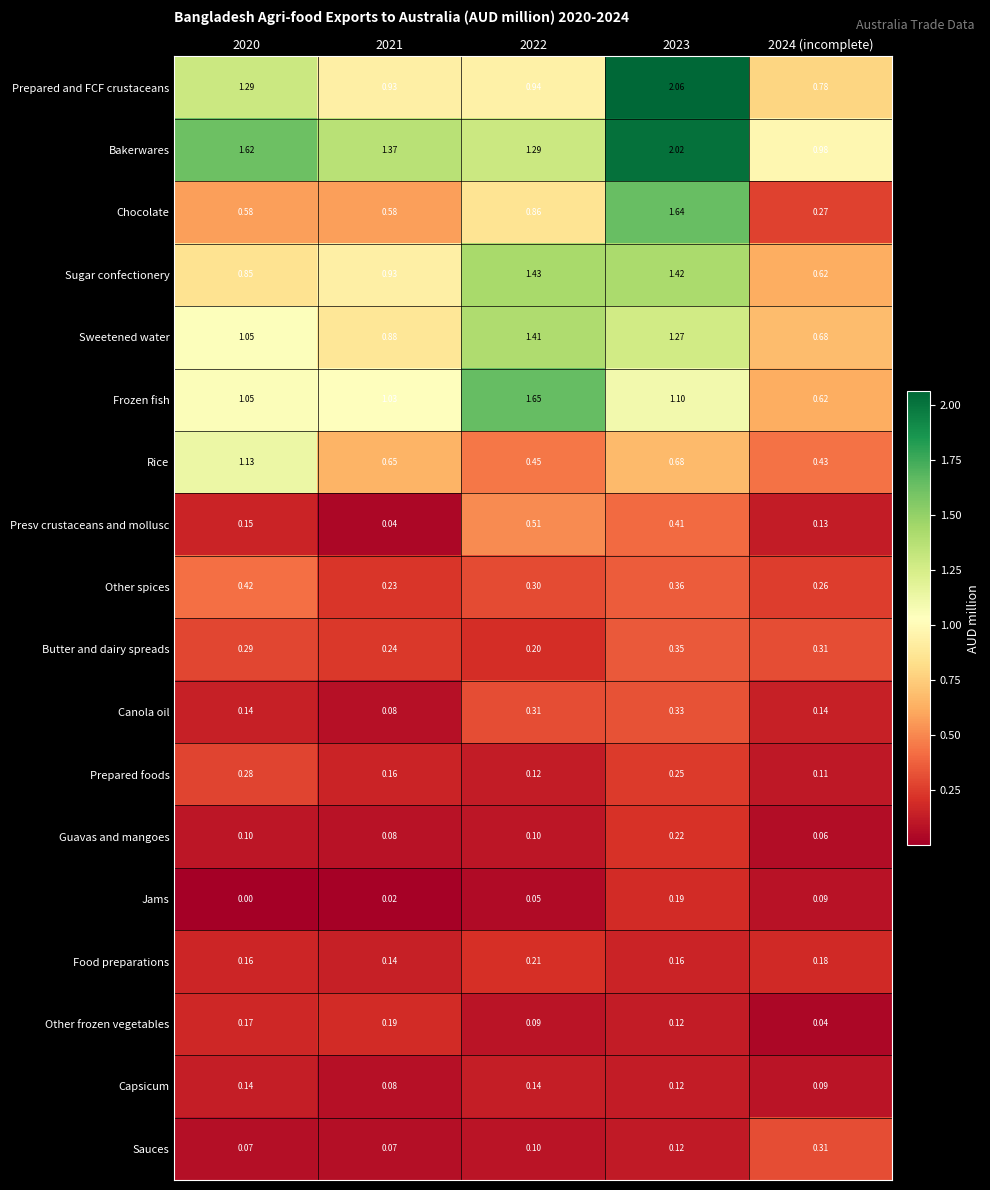

Which series changed the most between 2020 and 2021?

Rice